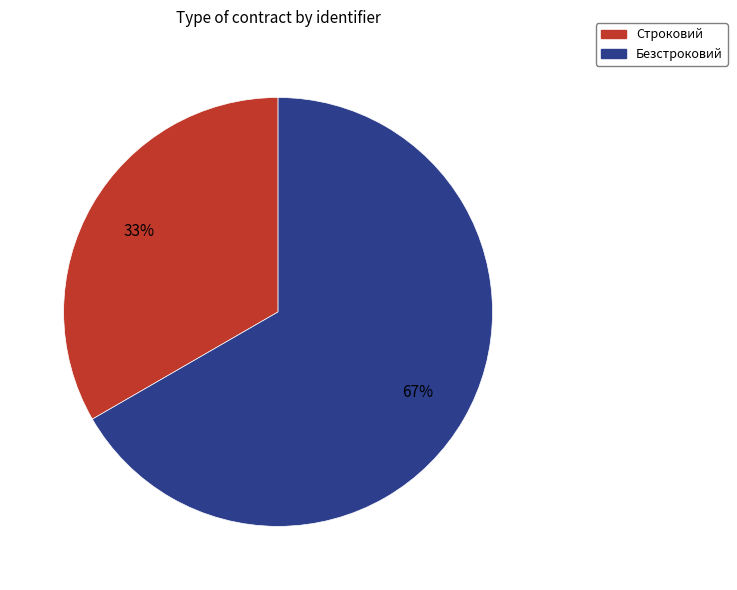

To the nearest percent, what percentage of the pie is Безстроковий?

67%